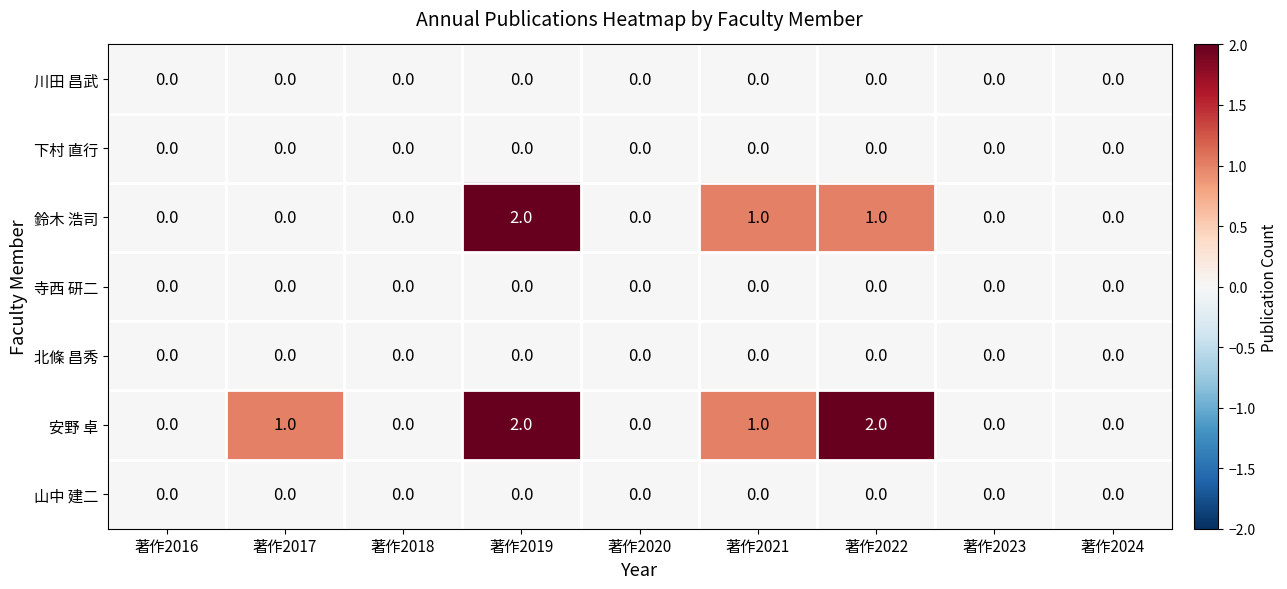

True or false: 北條 昌秀 has a value of 0 at 著作2018.

True